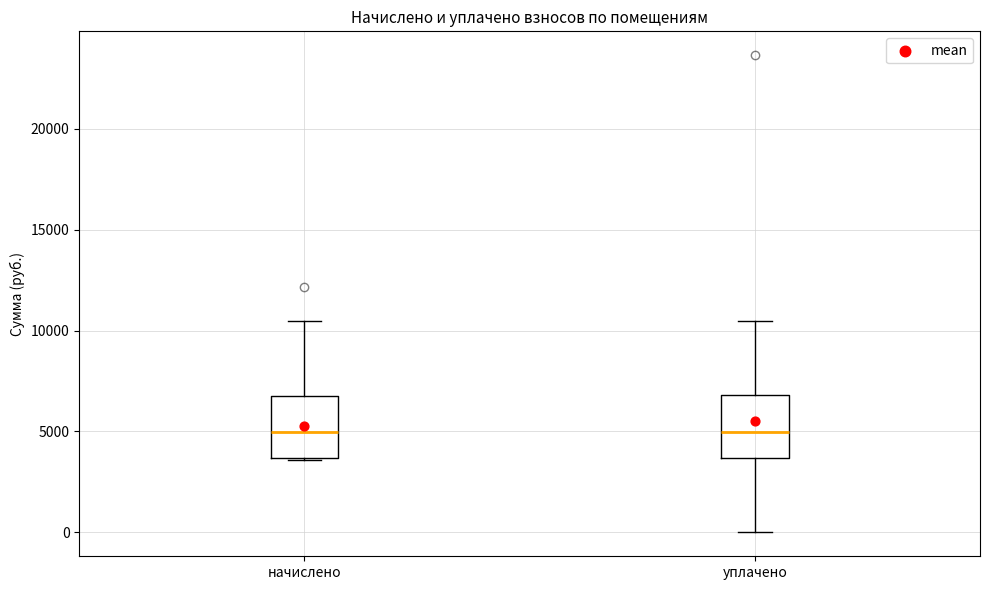

Reading left to right, transcribe this box plot: for each box, give where its median line is, the range the box spans, and where its two whiskers end, as read against the y-axis. The values are not printed on the chart, so give them approximately, as read against the axis.

начислено: median 5000, box 3500 to 7000, whiskers 3500 to 10500
уплачено: median 5000, box 3500 to 7000, whiskers 0 to 10500